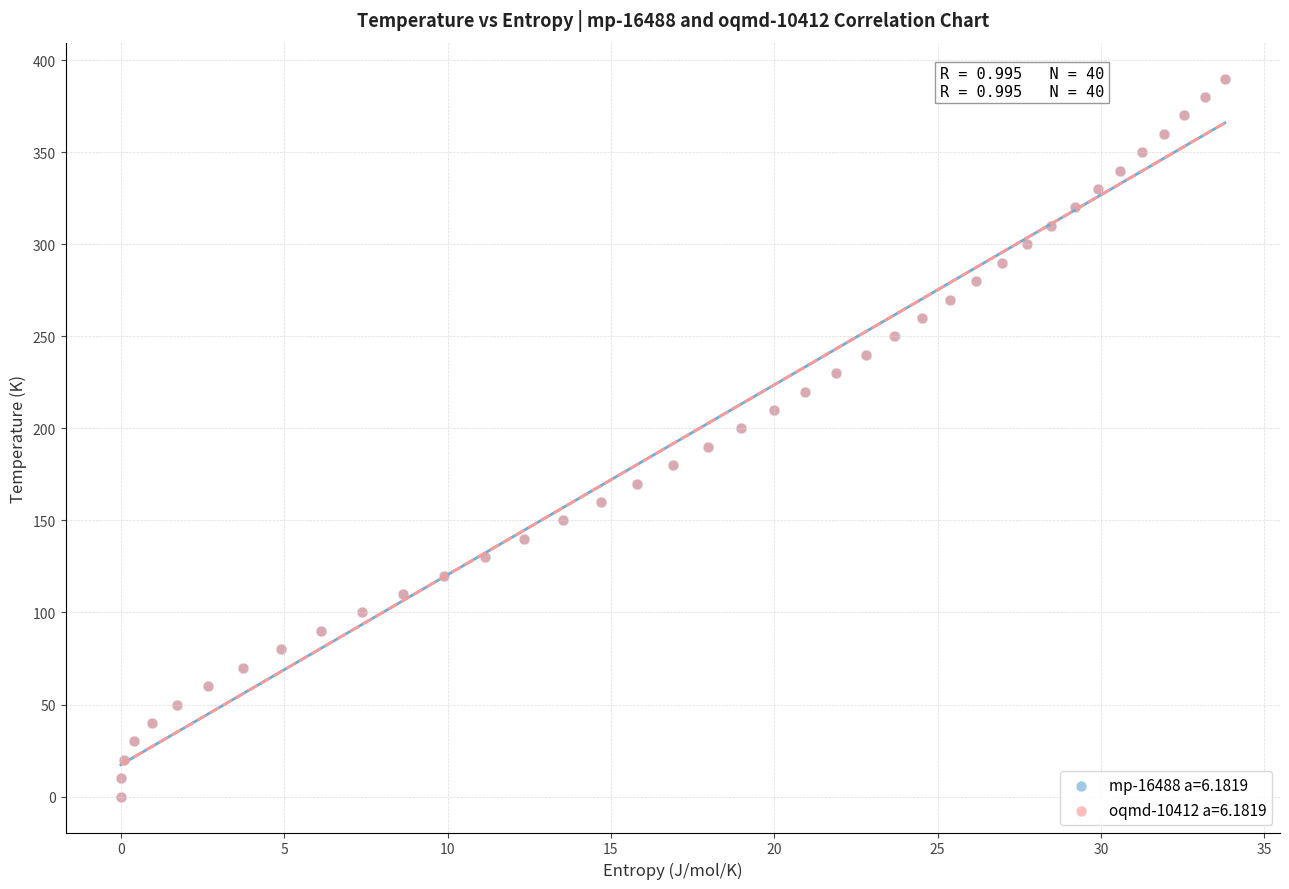

What are all the series names shown in the legend?

mp-16488 a=6.1819, oqmd-10412 a=6.1819